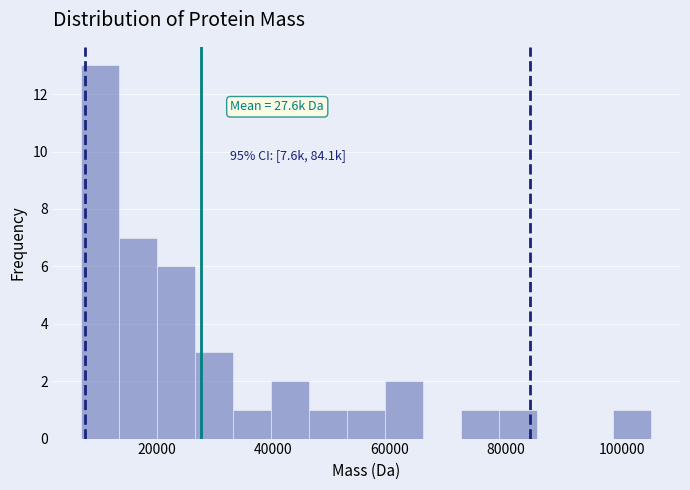

Read against the x-axis, roughly where is the centre of the tallest bar?

10000